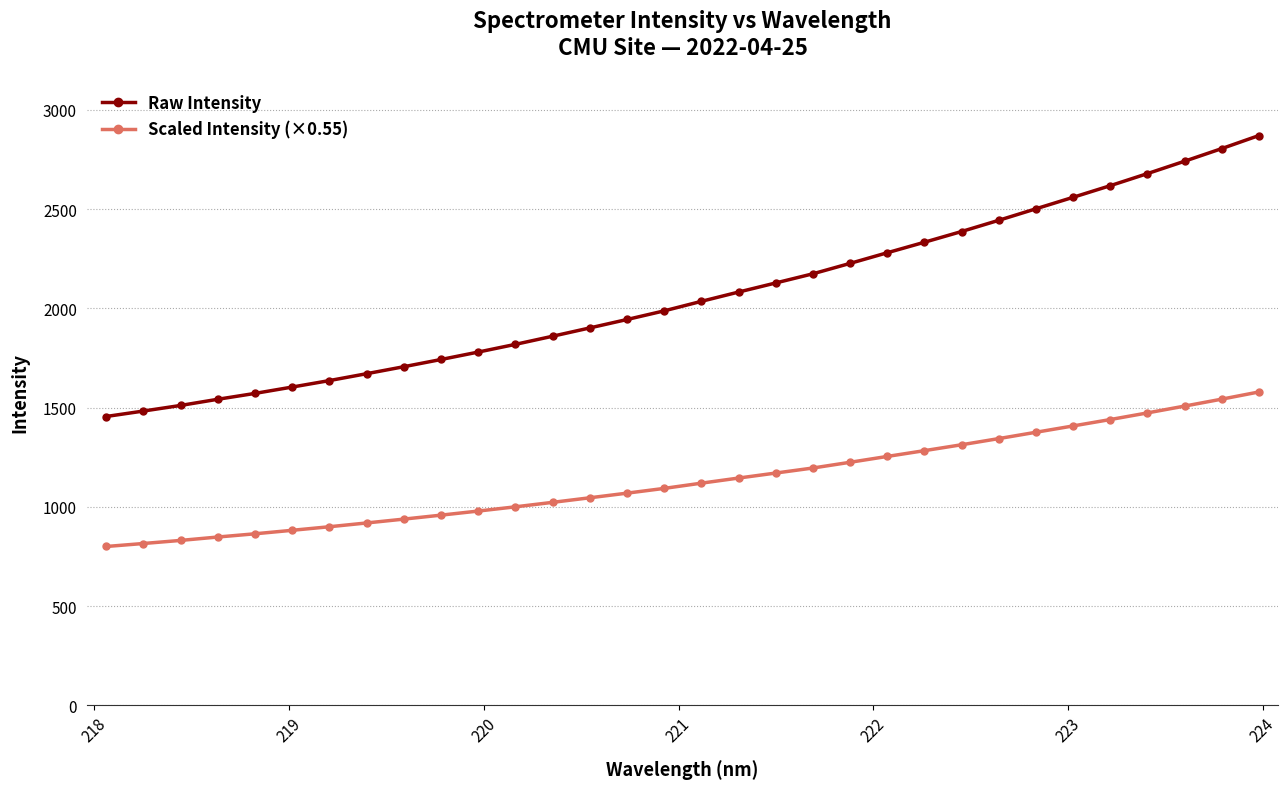

Which series has the largest total across all categories?

Raw Intensity